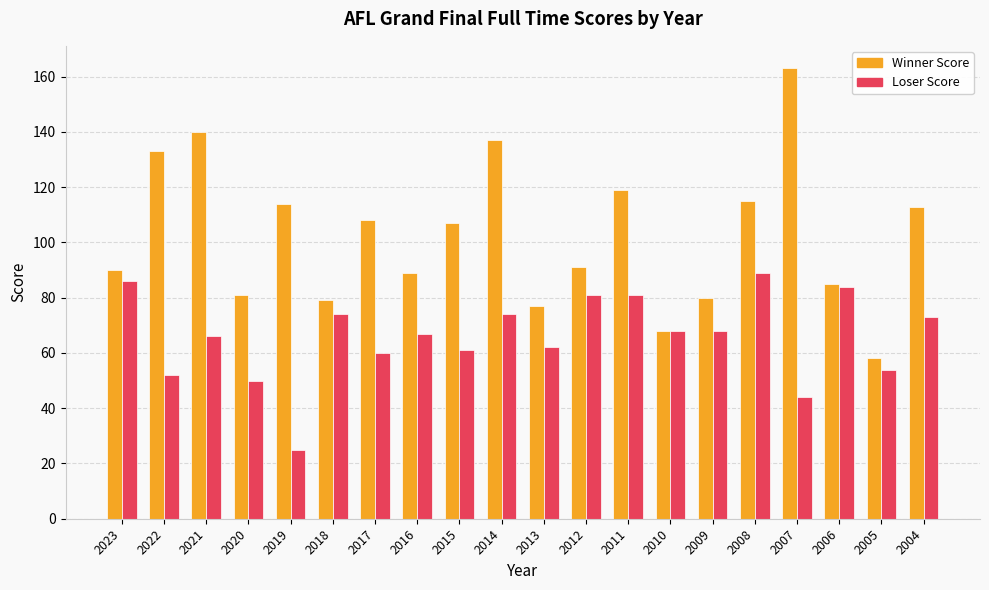

What is the spread (max minus min) of values at 2017?

48